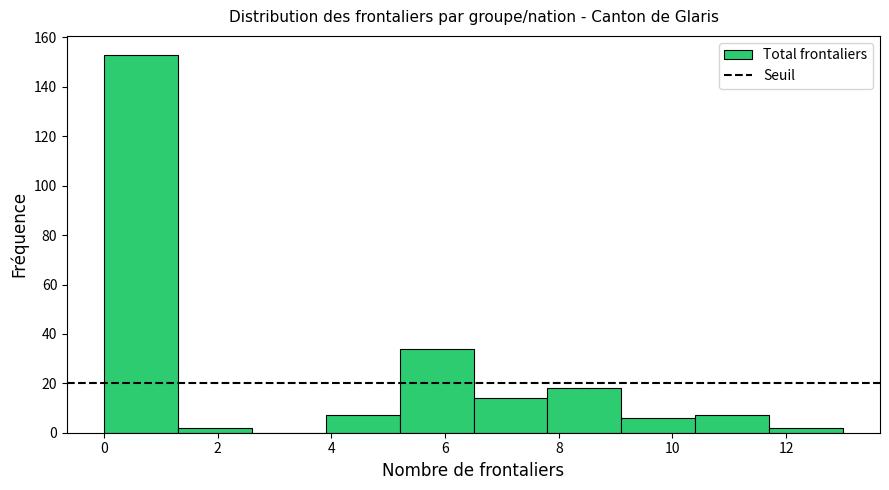

Which range on the x-axis has the tallest bar?

0.0 to 1.3